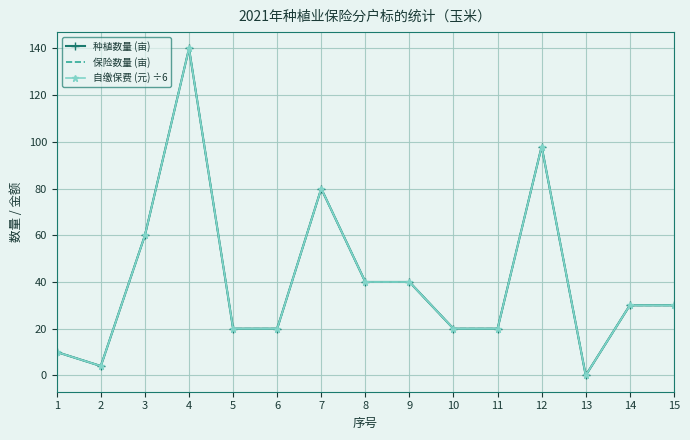

True or false: 保险数量 (亩) and 自缴保费 (元) ÷6 cross at least once.

False